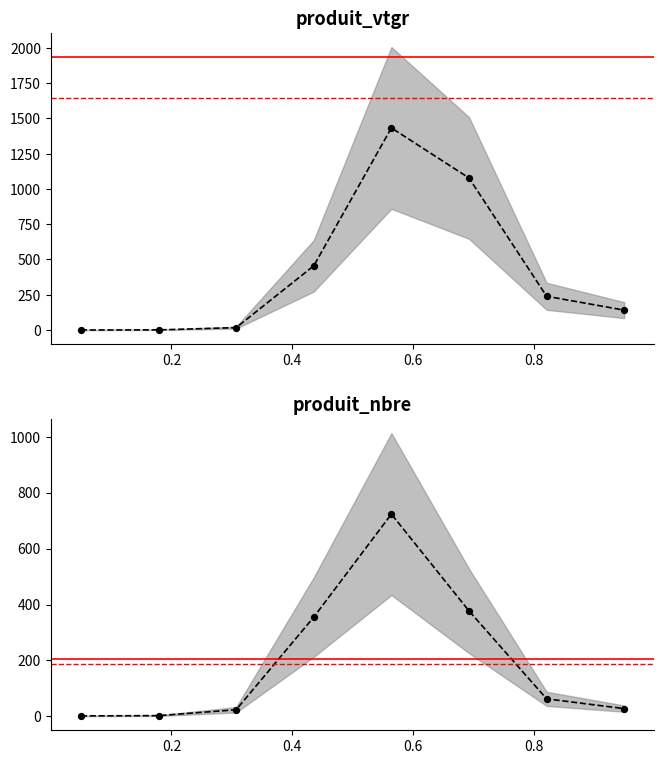

Which series reaches the minimum Y coordinate?

produit_vtgr